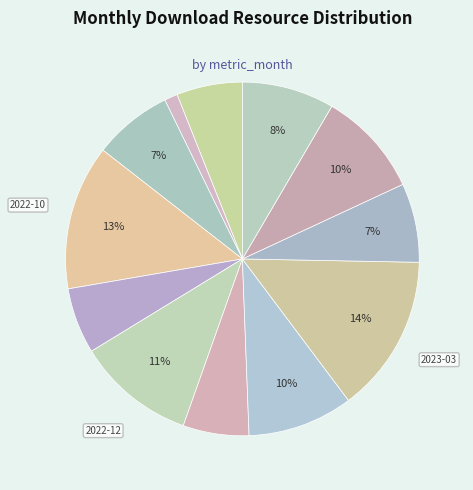

How many segments does this pie chart have?

12